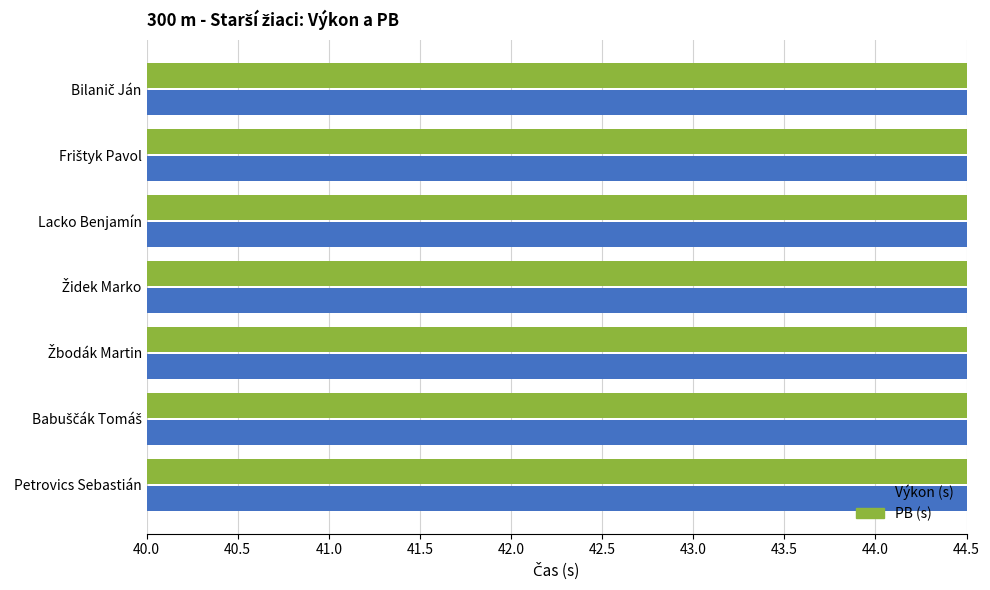

The value of PB (s) at Bilanič Ján is 14.0. True or false?

False